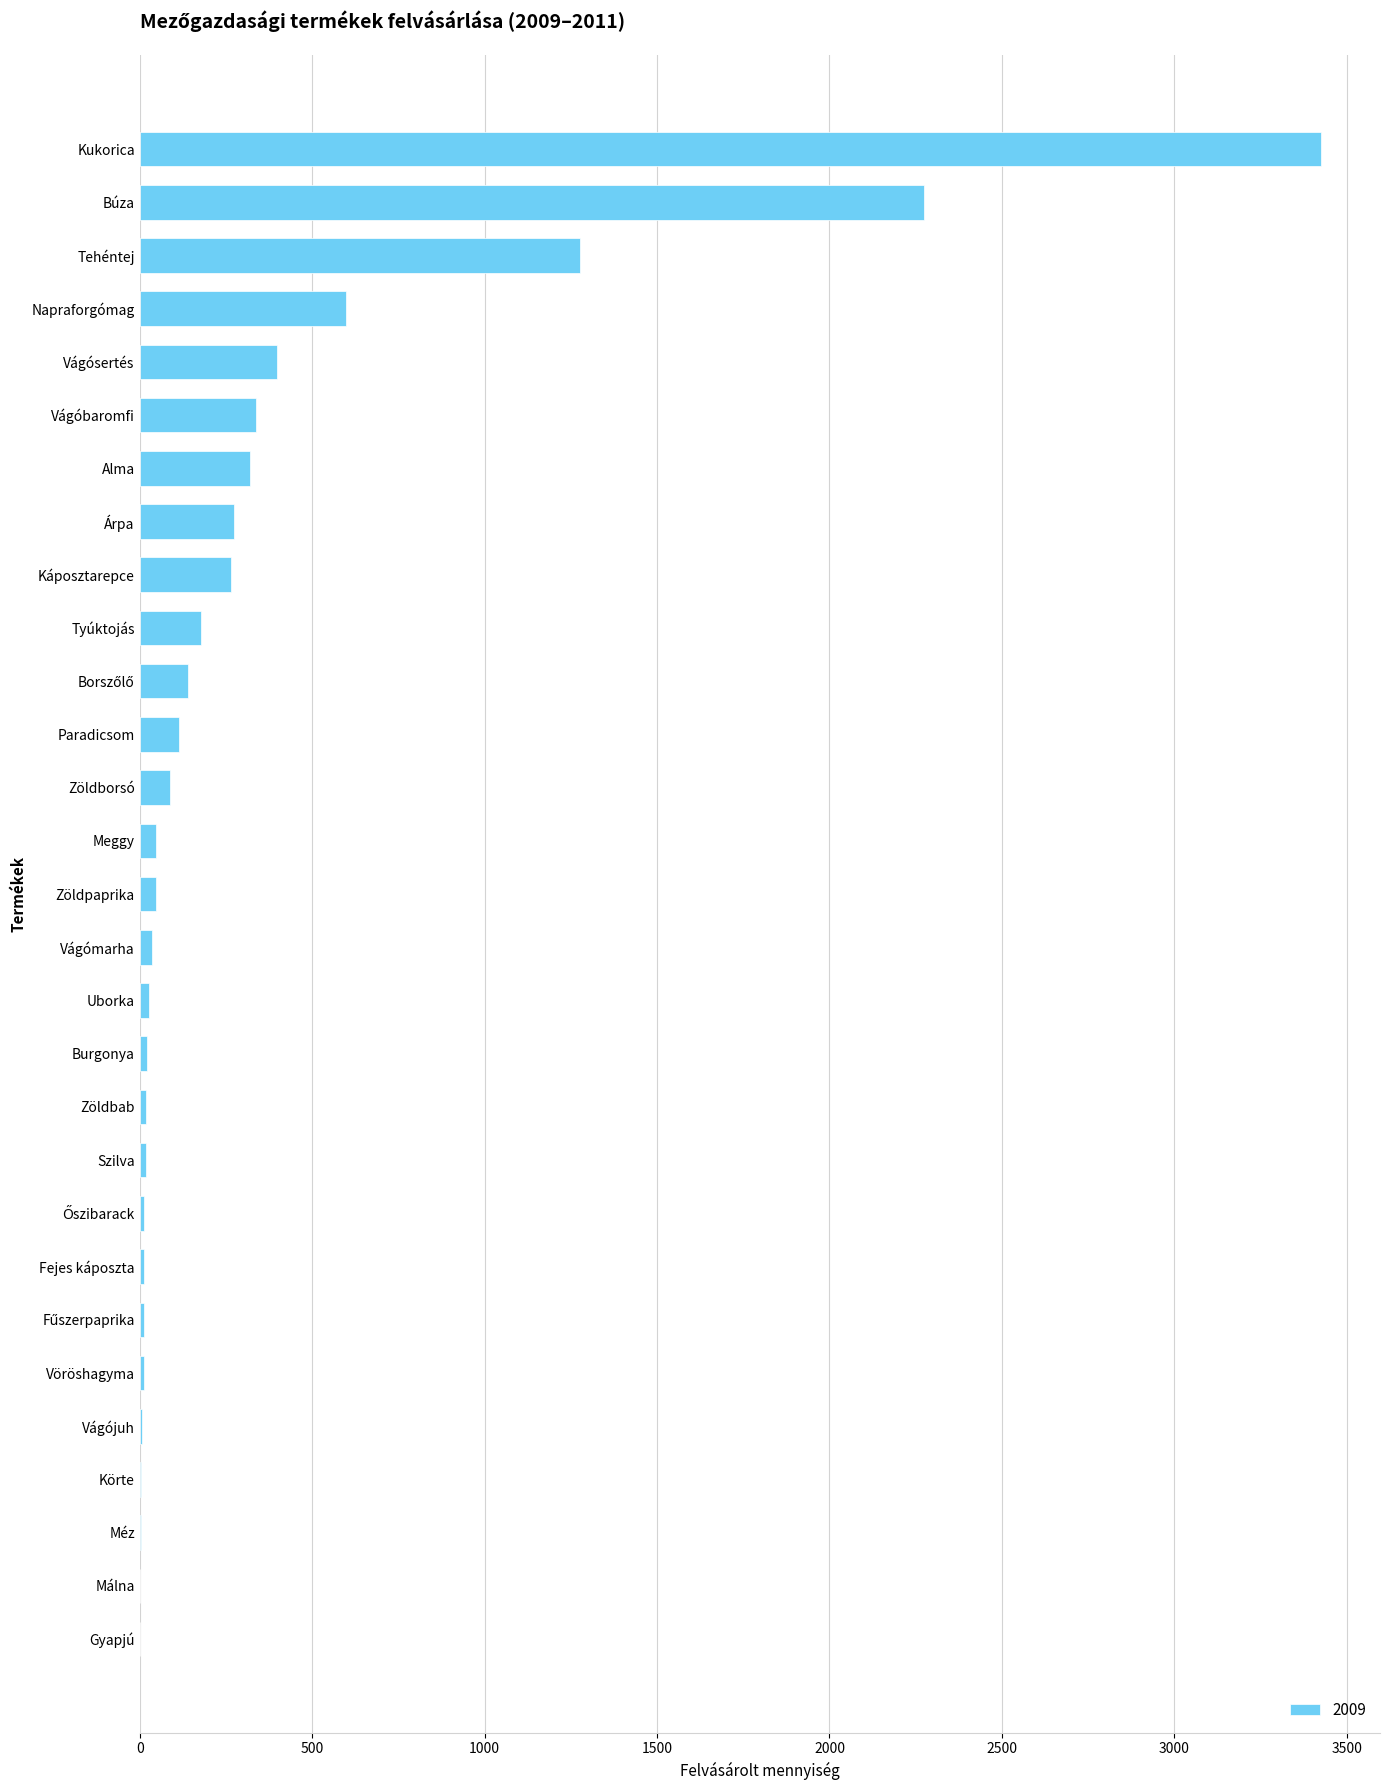

Between Vágósertés and Fejes káposzta, which is larger?

Vágósertés